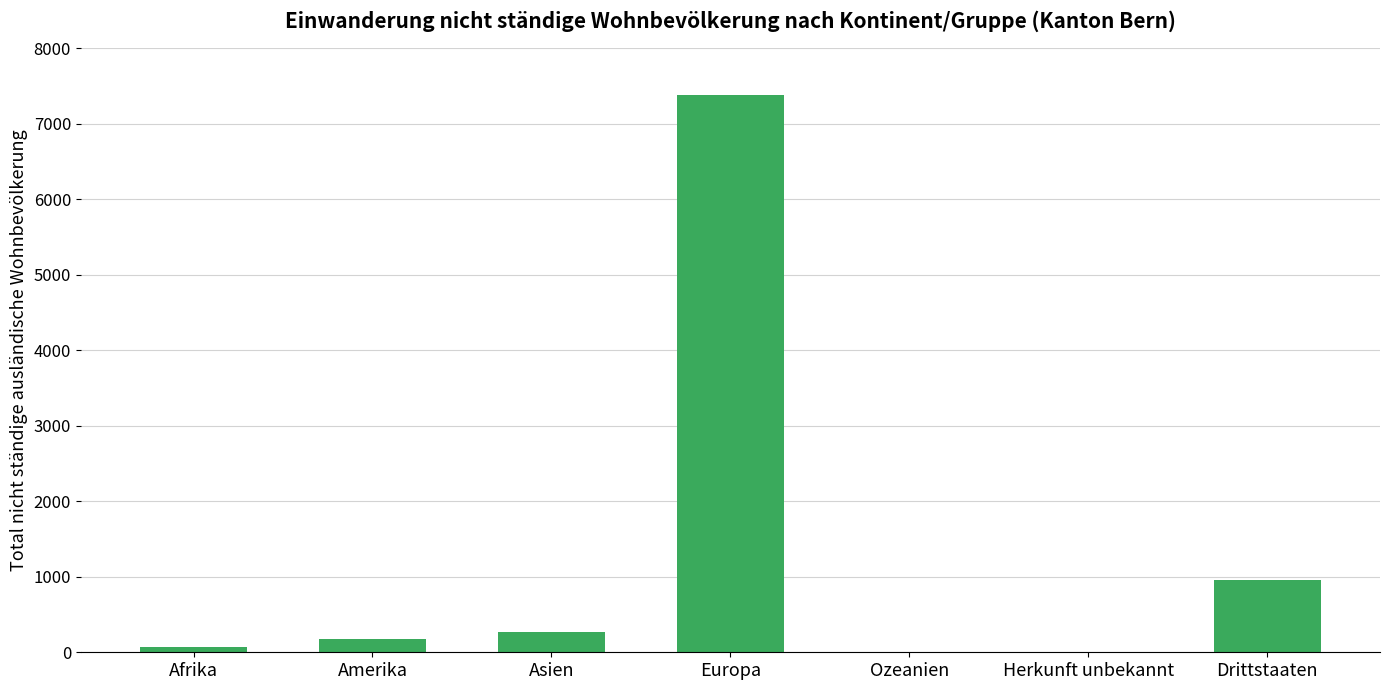

Which category has the highest value across all series?

Europa